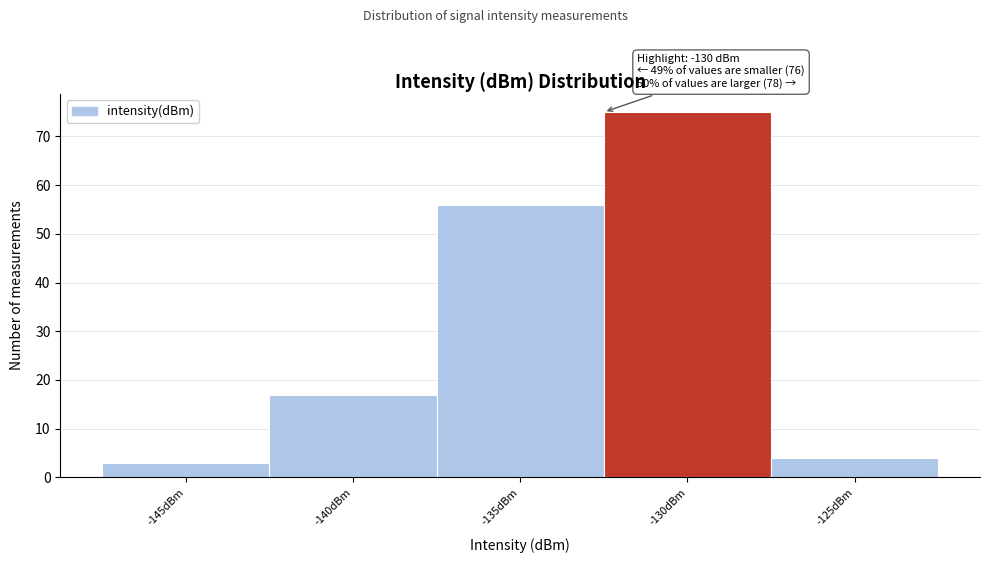

Reading right to left, extract all data points from this chart.

-125dBm=4	-130dBm=75	-135dBm=56	-140dBm=17	-145dBm=3